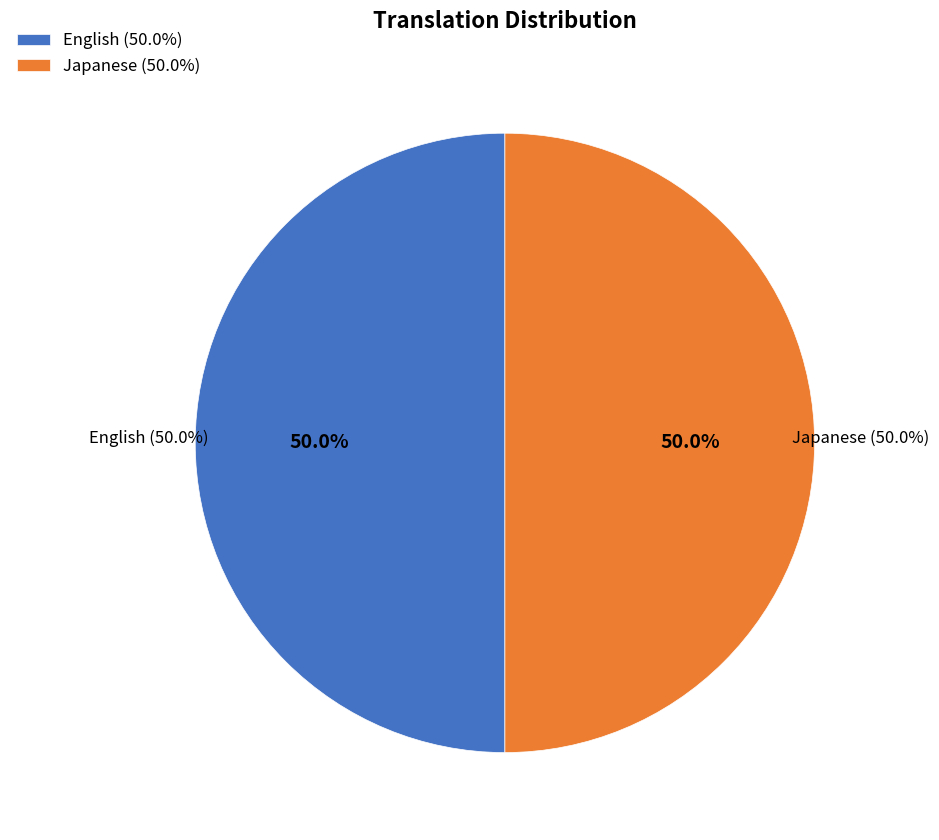

Which slice is the largest?

English